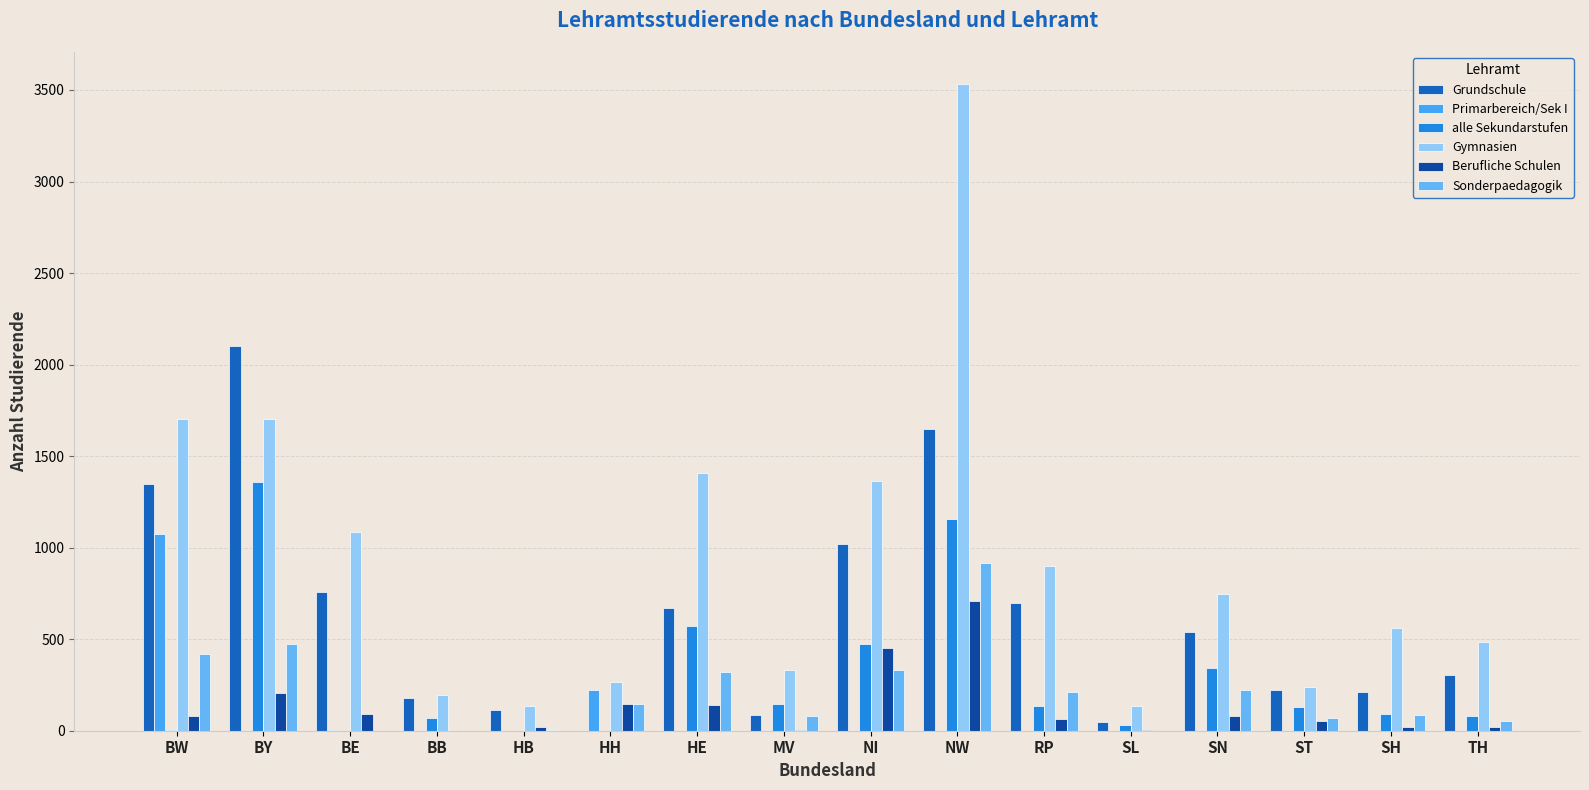

The value of Berufliche Schulen at BE is 25. True or false?

False